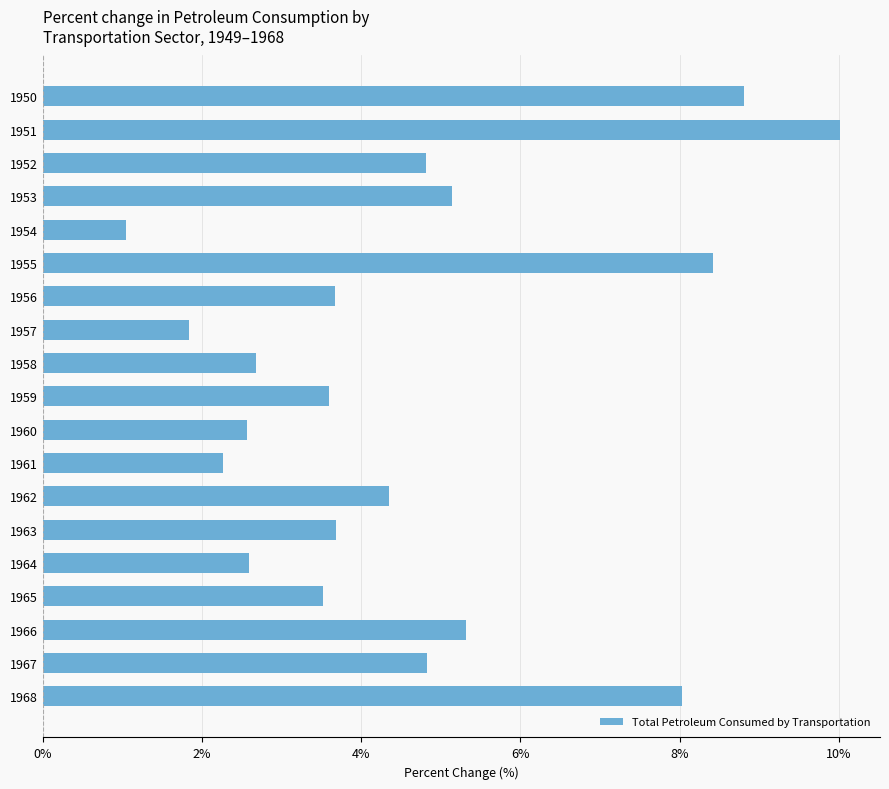

Reading top to bottom, list all the values displayed in this chart.

1950=8.8	1951=10.0	1952=4.8	1953=5.1	1954=1.0	1955=8.4	1956=3.7	1957=1.8	1958=2.7	1959=3.6	1960=2.6	1961=2.3	1962=4.4	1963=3.7	1964=2.6	1965=3.5	1966=5.3	1967=4.8	1968=8.0